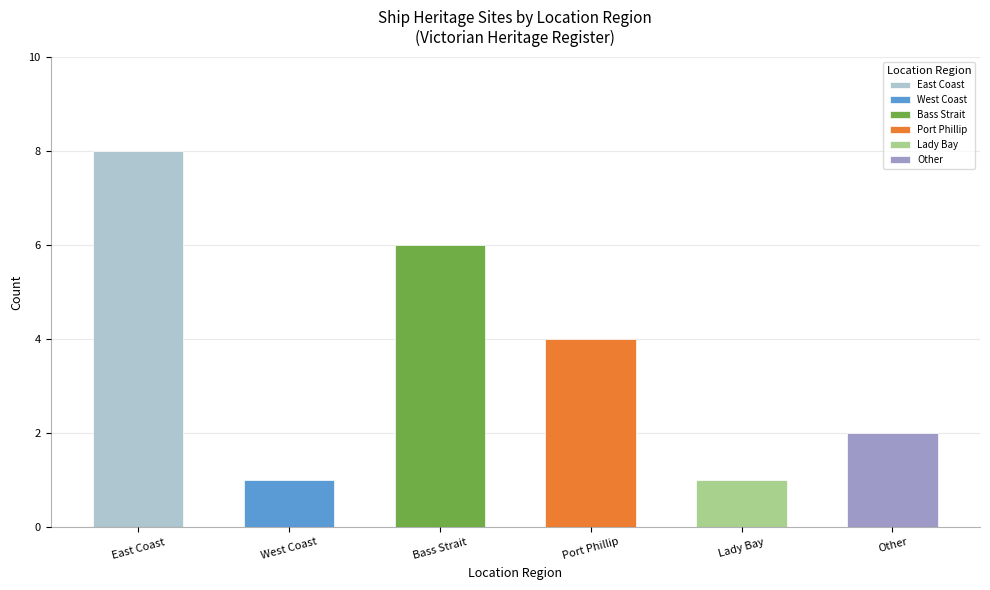

Does the chart contain stacked bars?

No